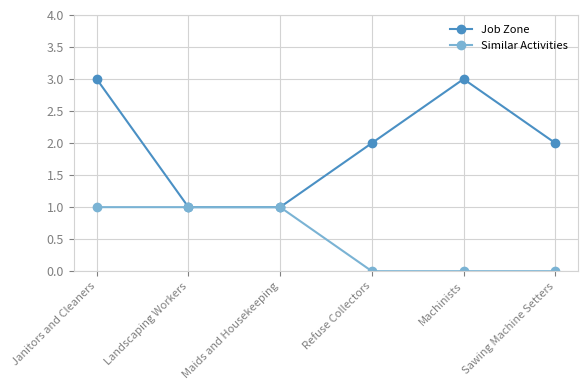

Reading left to right, transcribe all the data shown in this chart.

Job Zone: 3	1	1	2	3	2
Similar Activities: 1	1	1	0	0	0